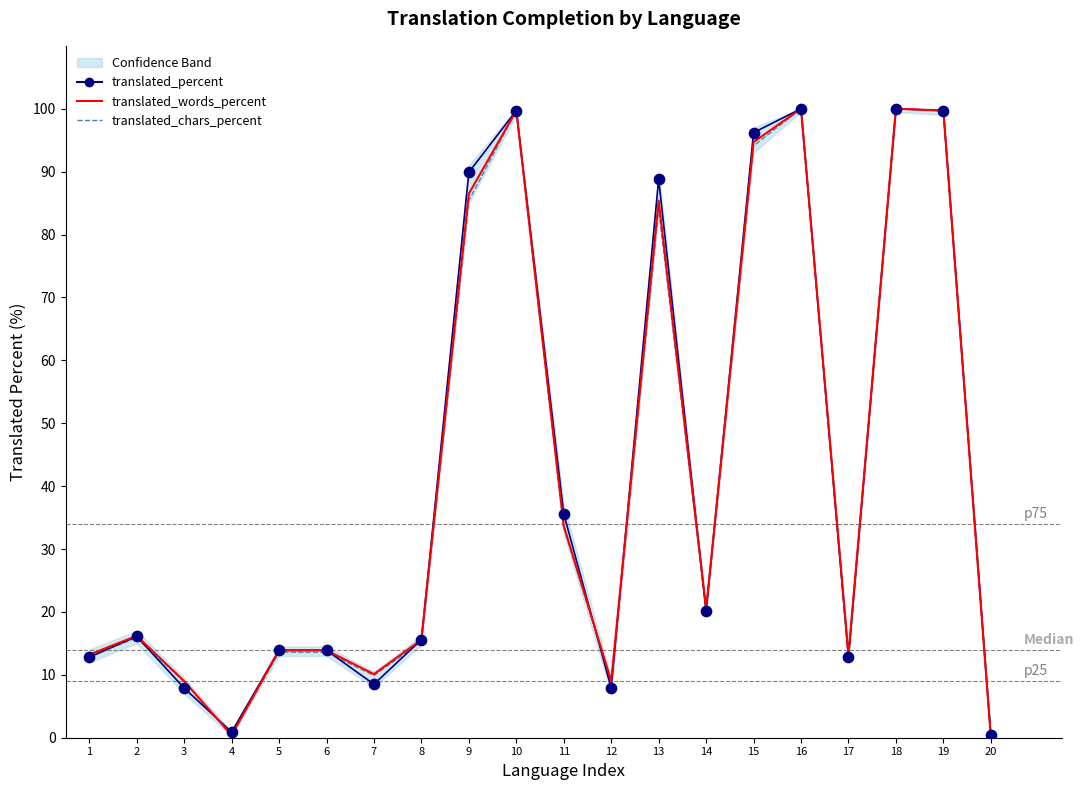

Is the value of translated_words_percent at 7 greater than the value of translated_chars_percent at 11?

No